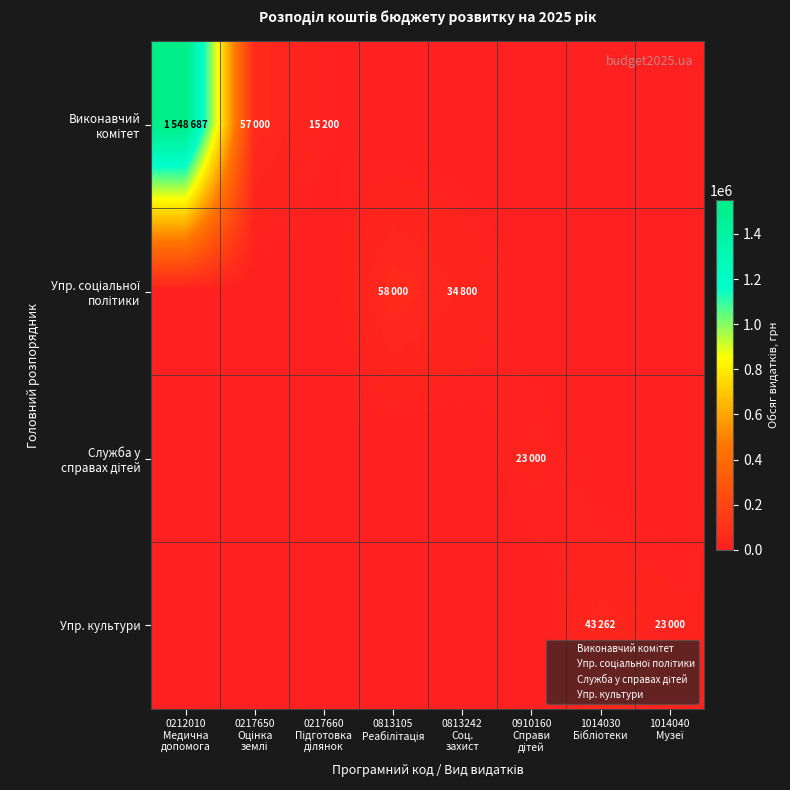

Which has a higher value, 1014040
Музеї or 1014030
Бібліотеки?

1014040
Музеї